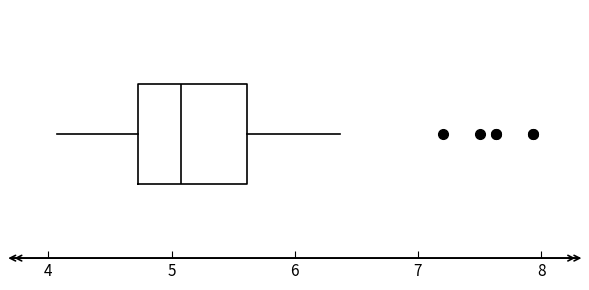

Where is the right edge of the box on the x-axis? The values are not printed on the chart, so give them approximately, as read against the axis.

5.6